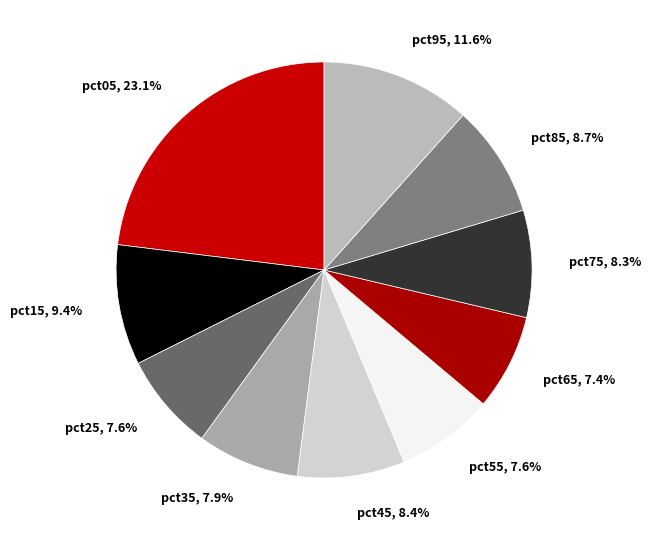

How much of the chart is everything except pct35?

92.1%